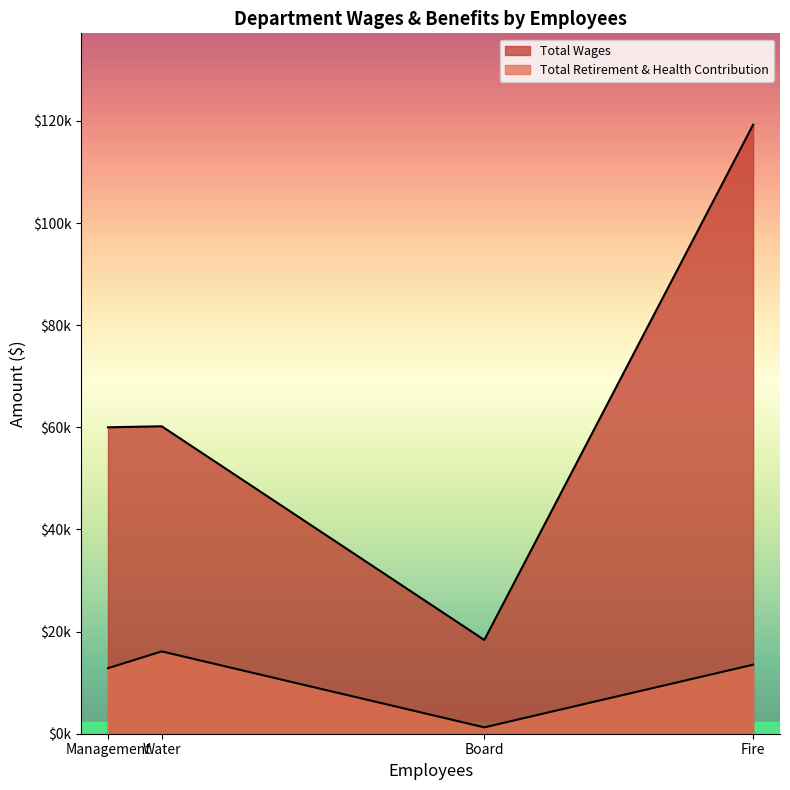

Is it true that Total Retirement & Health Contribution equals 13517 at Fire?

True